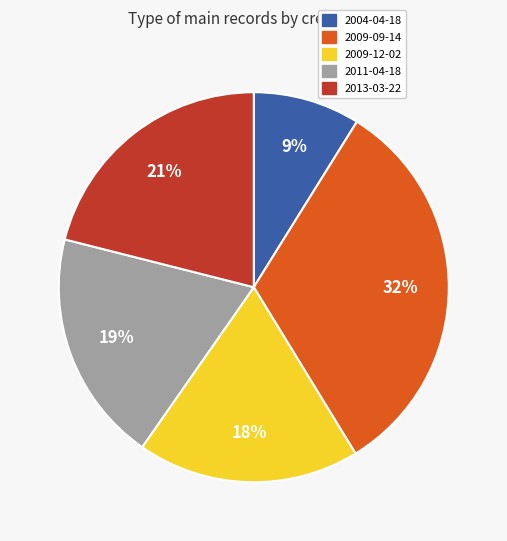

Is there a majority slice in this chart?

No